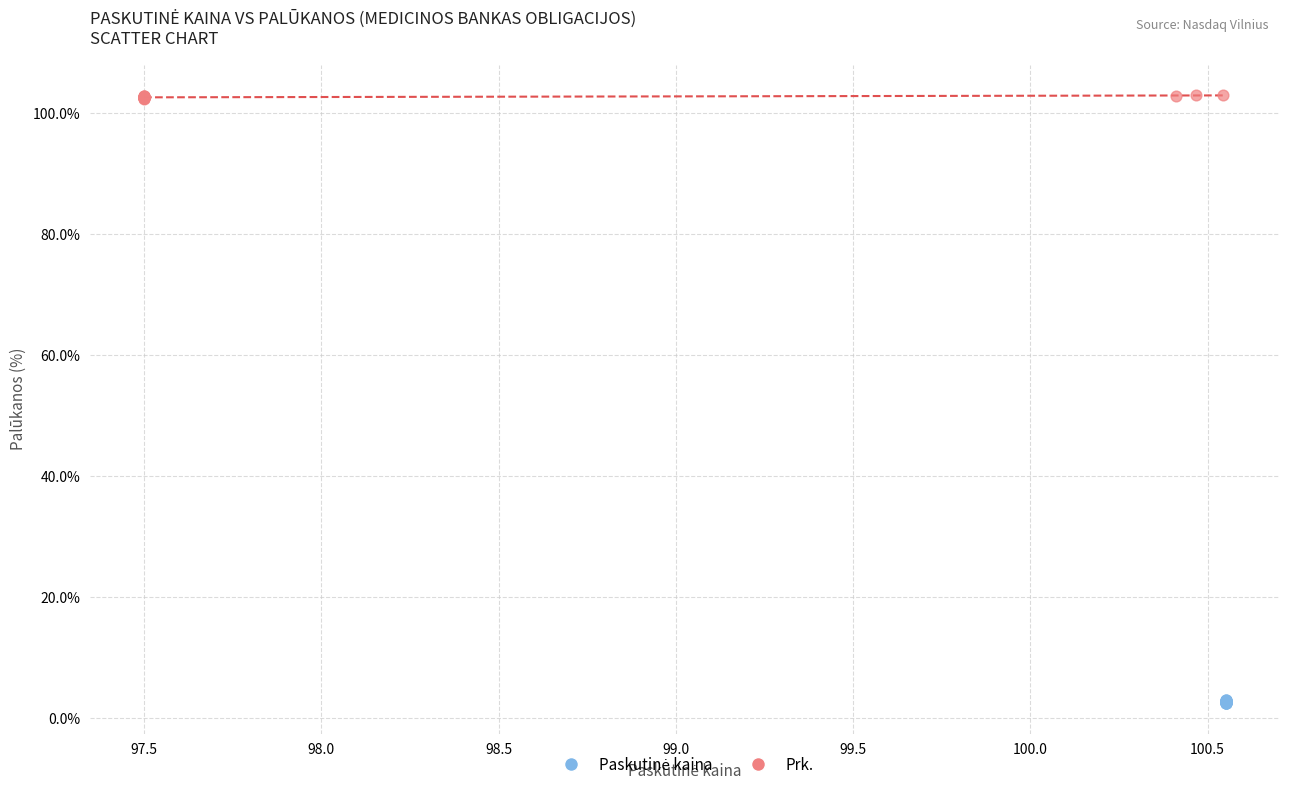

Which series reaches the maximum Y coordinate?

Prk.